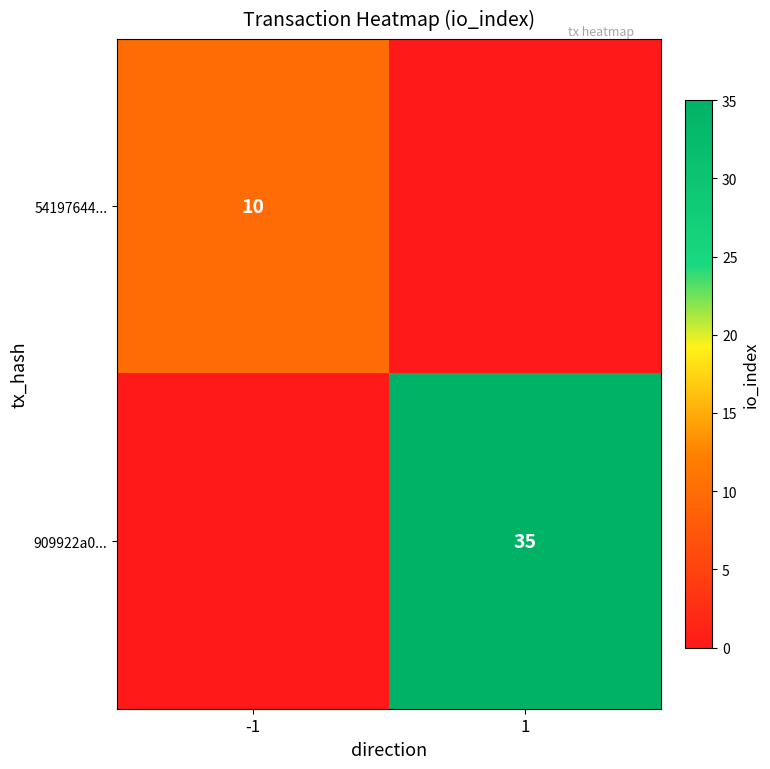

The value of 54197644... at -1 is 6. True or false?

False